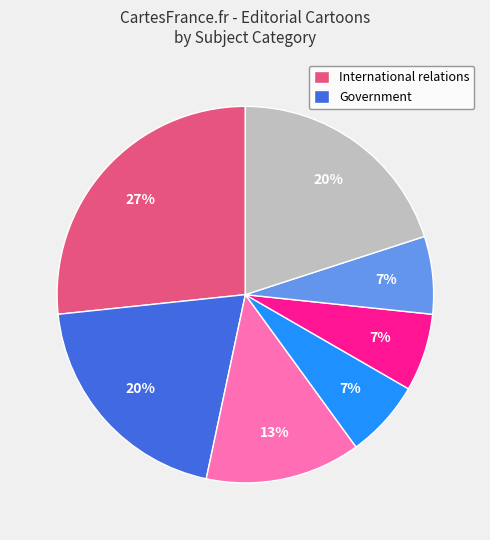

To the nearest percent, what is the average slice percentage?

14%